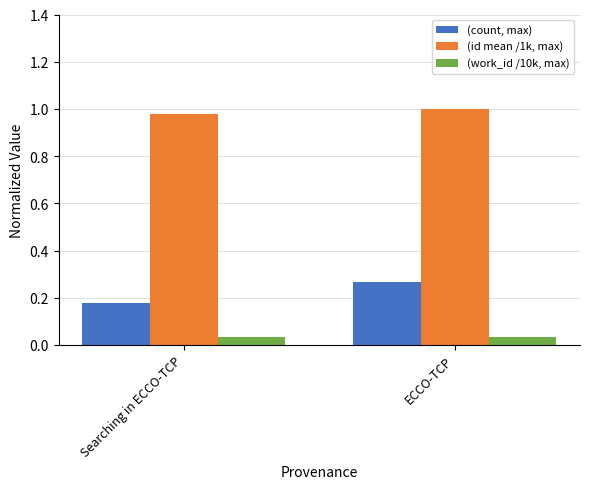

Which label corresponds to the largest value in the chart?

ECCO-TCP